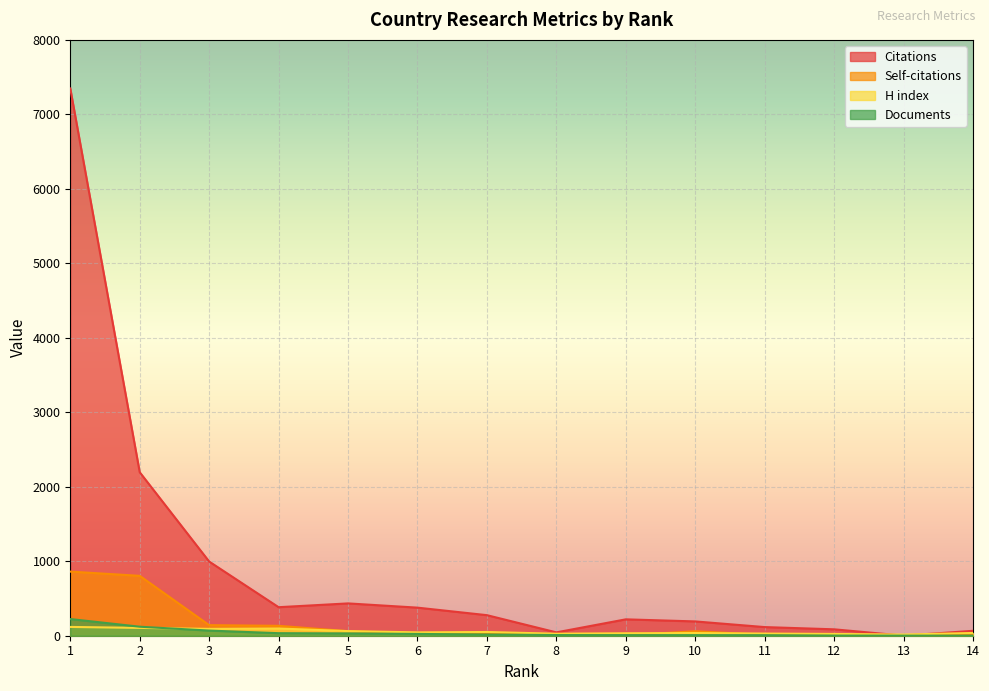

Which series changed the most between 7 and 13?

Citations